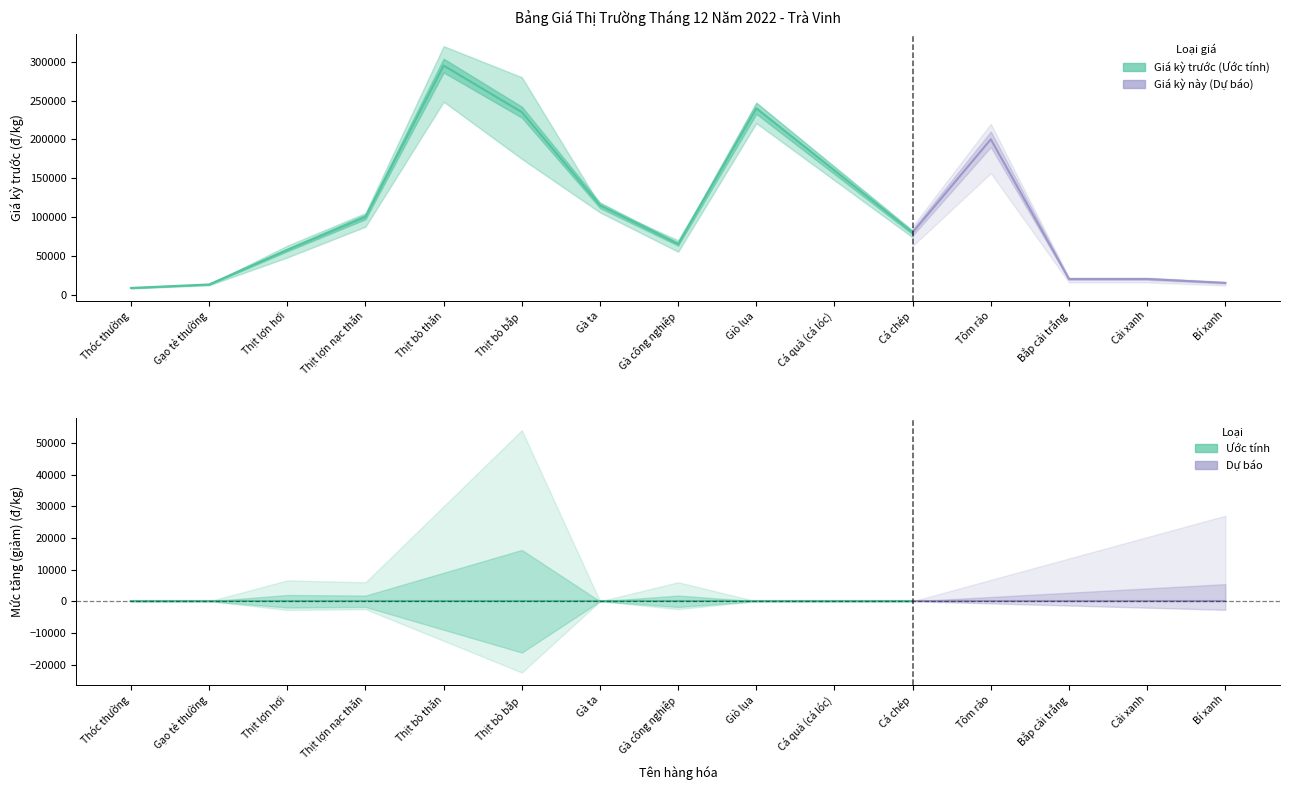

How many categories are shown in the chart?

15